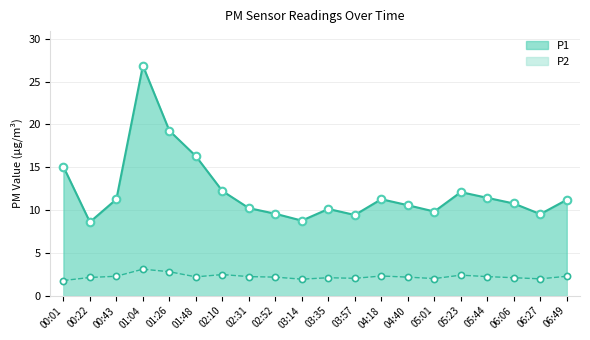

Which series has the widest spread of Y values?

P1